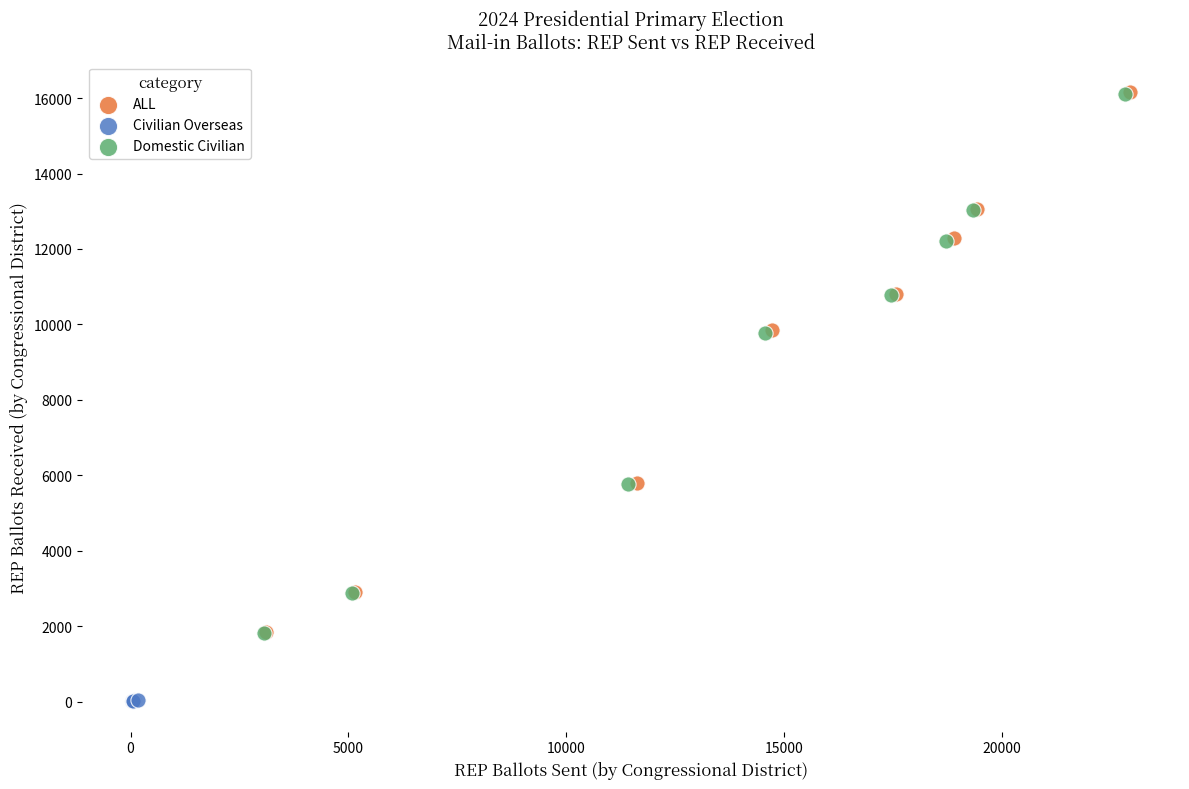

Which series has the widest spread of Y values?

ALL